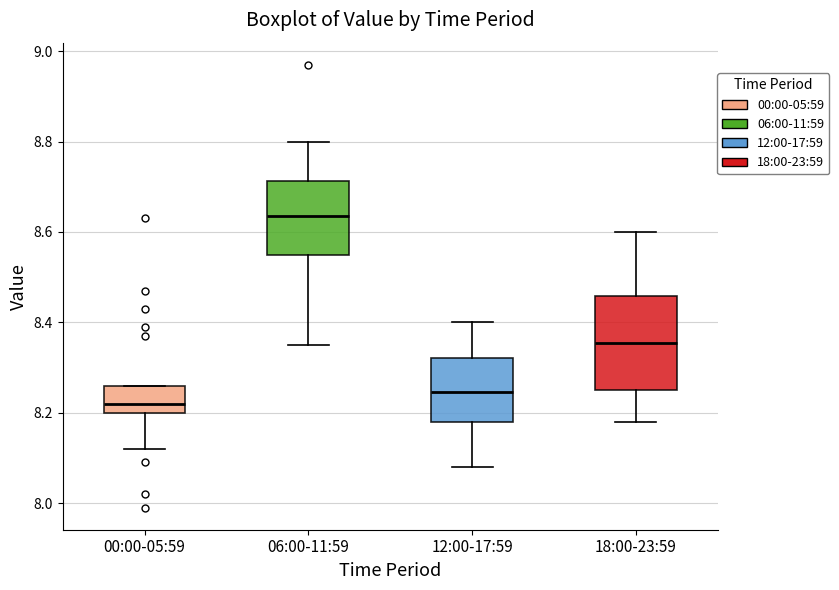

Reading left to right, transcribe this box plot: for each box, give where its median line is, the range the box spans, and where its two whiskers end, as read against the y-axis. The values are not printed on the chart, so give them approximately, as read against the axis.

00:00-05:59: median 8.22, box 8.20 to 8.26, whiskers 8.12 to 8.26
06:00-11:59: median 8.64, box 8.56 to 8.72, whiskers 8.36 to 8.80
12:00-17:59: median 8.24, box 8.18 to 8.32, whiskers 8.08 to 8.40
18:00-23:59: median 8.36, box 8.26 to 8.46, whiskers 8.18 to 8.60